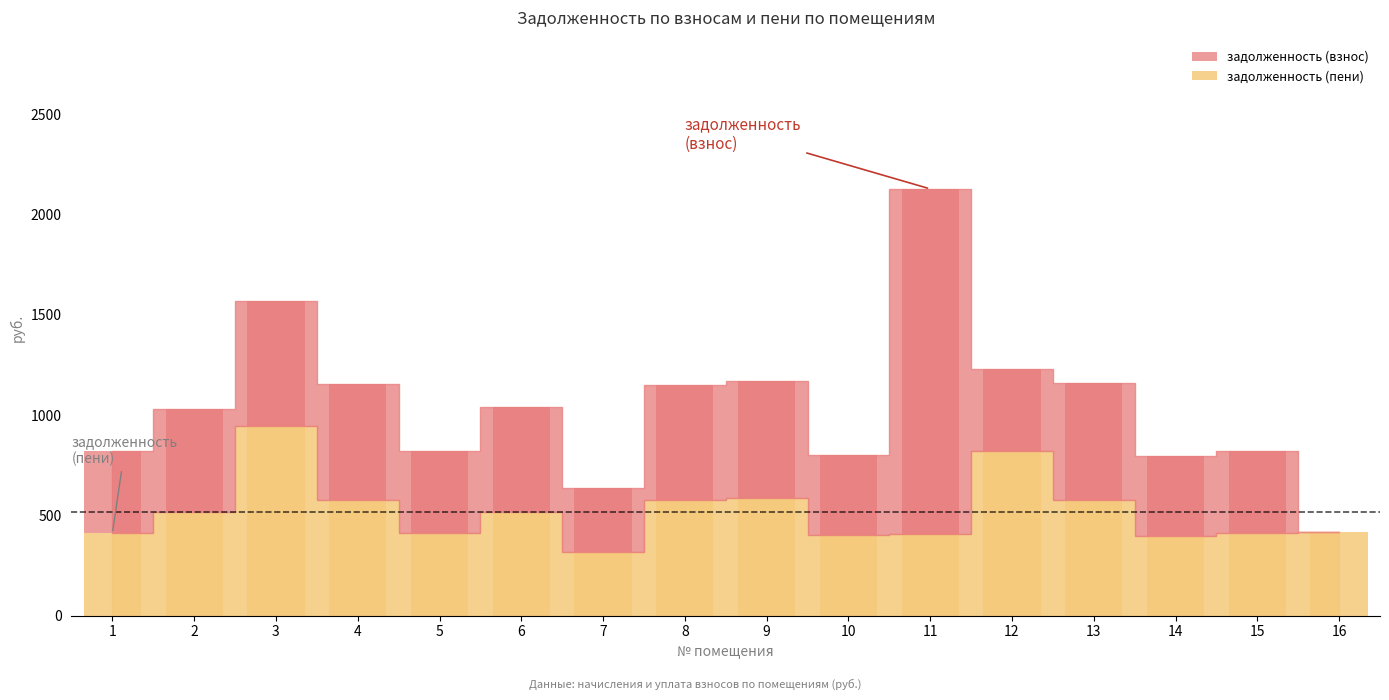

At which label does задолженность (пени) first exceed 515?

2